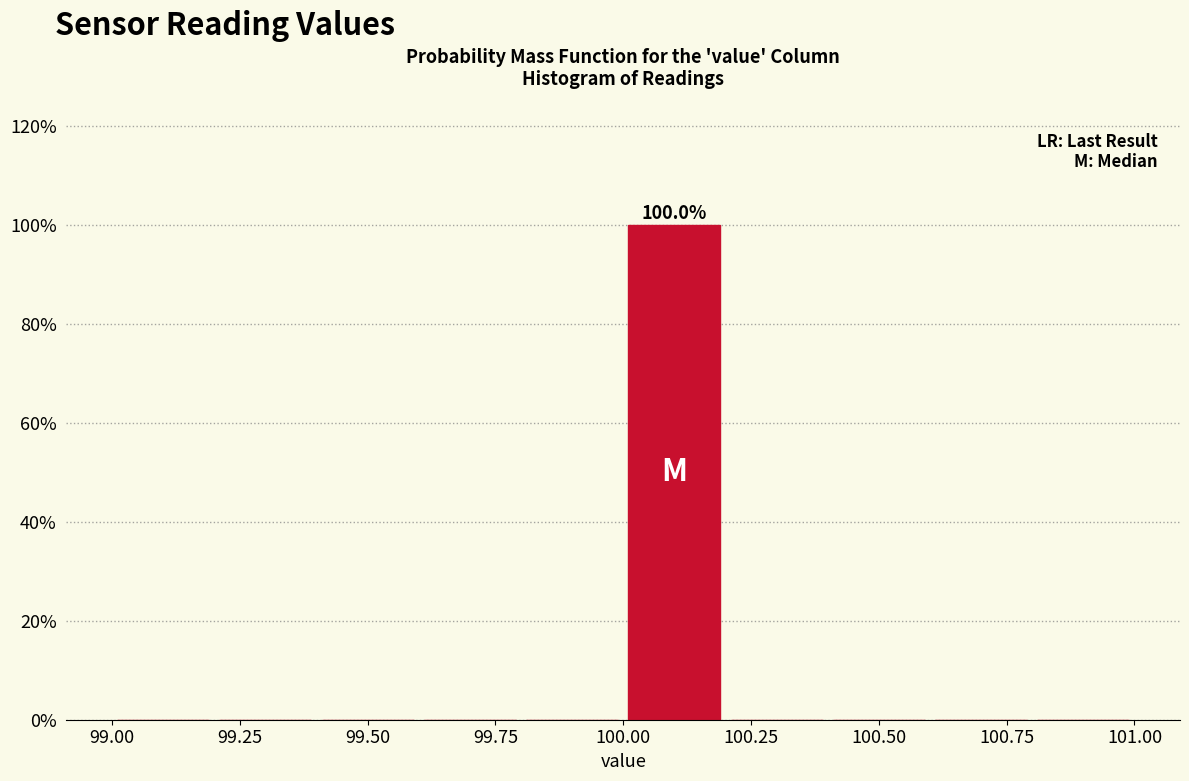

Over which range of the x-axis is the bar tallest?

100.0 to 100.2